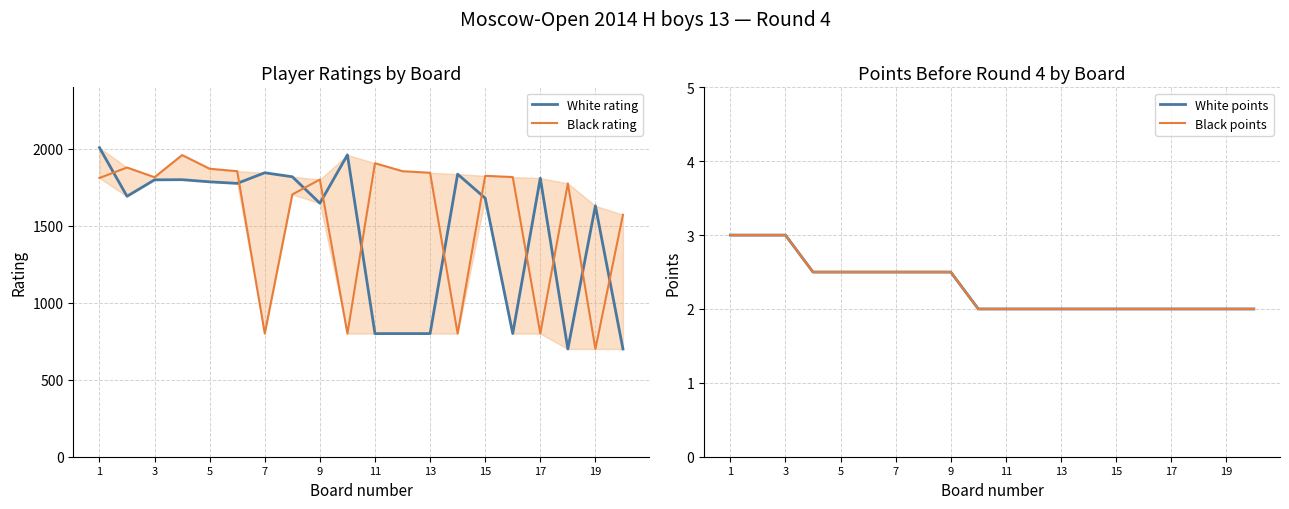

Does the chart display data point markers on the line(s)?

No